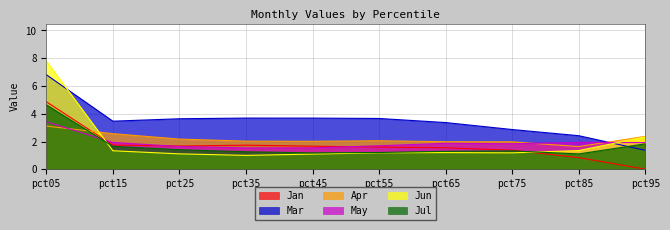

What is the difference between the maximum and second lowest values in the Apr series?

1.1